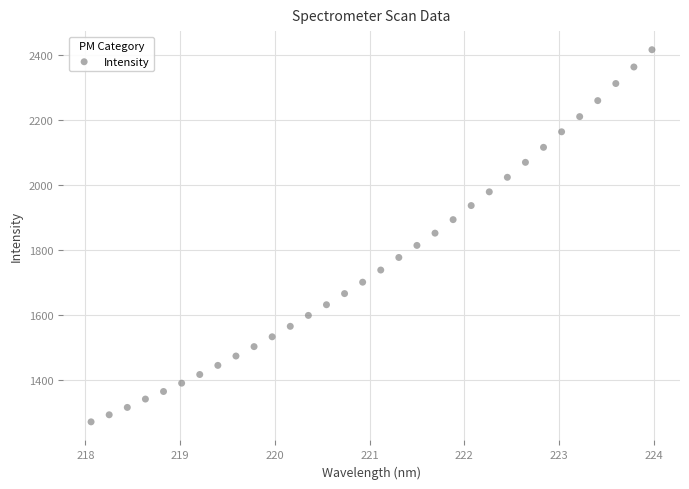

What is the range of X values (max minus min)?

5.9